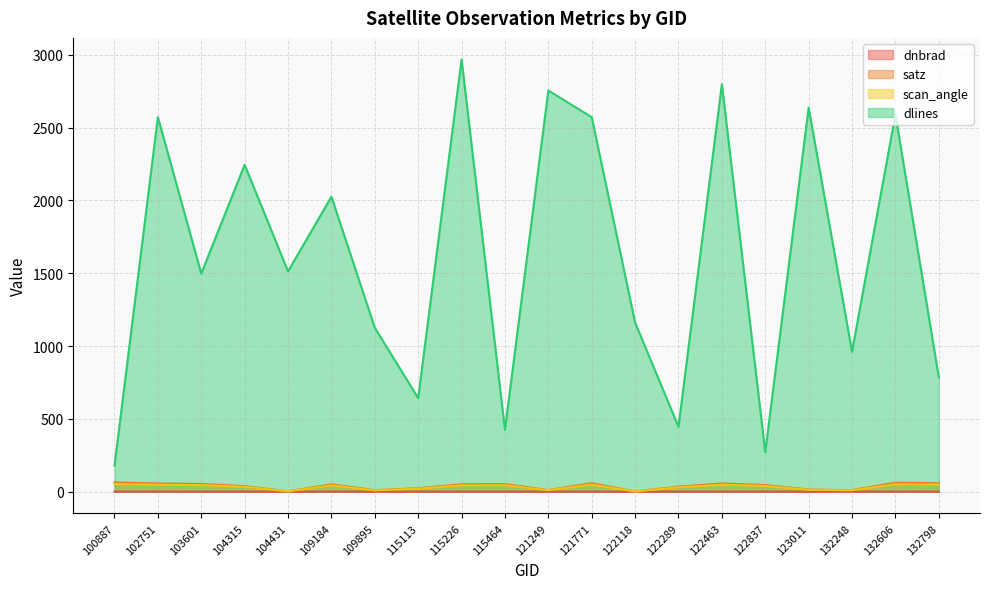

How many data points does each series have?

20